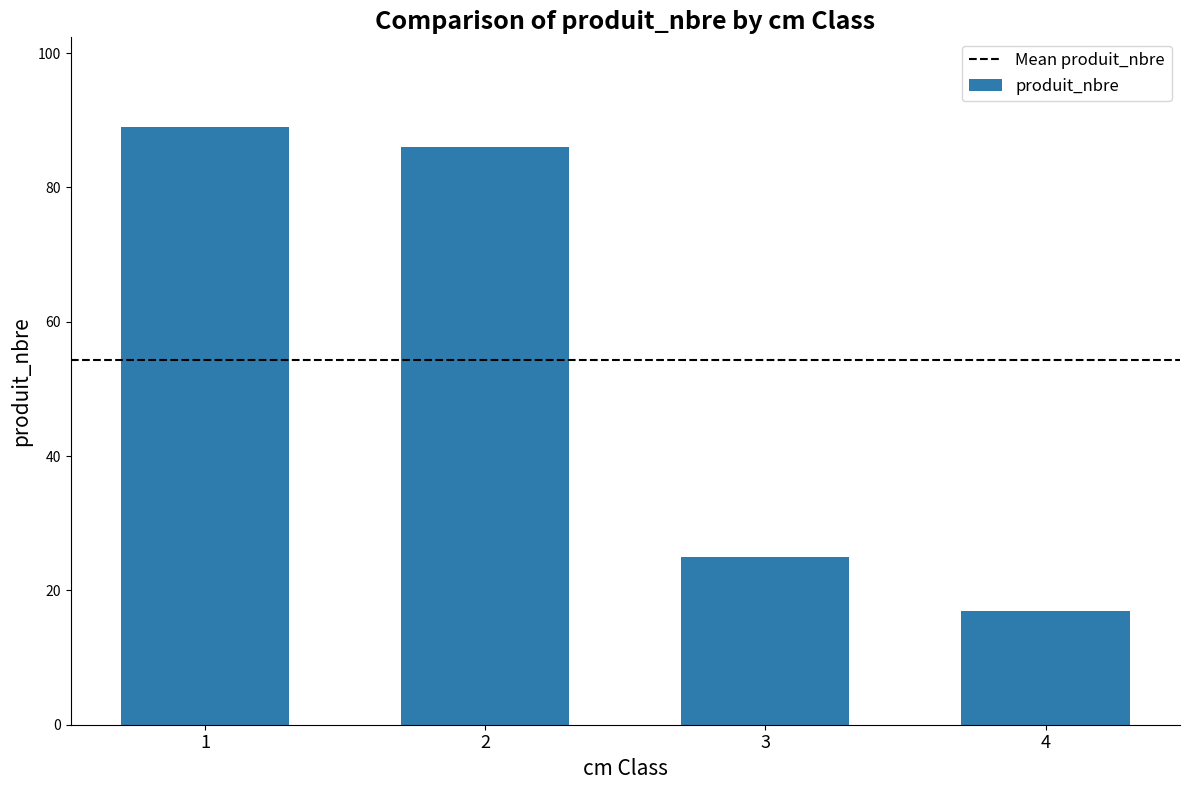

What is the smallest value displayed?

17